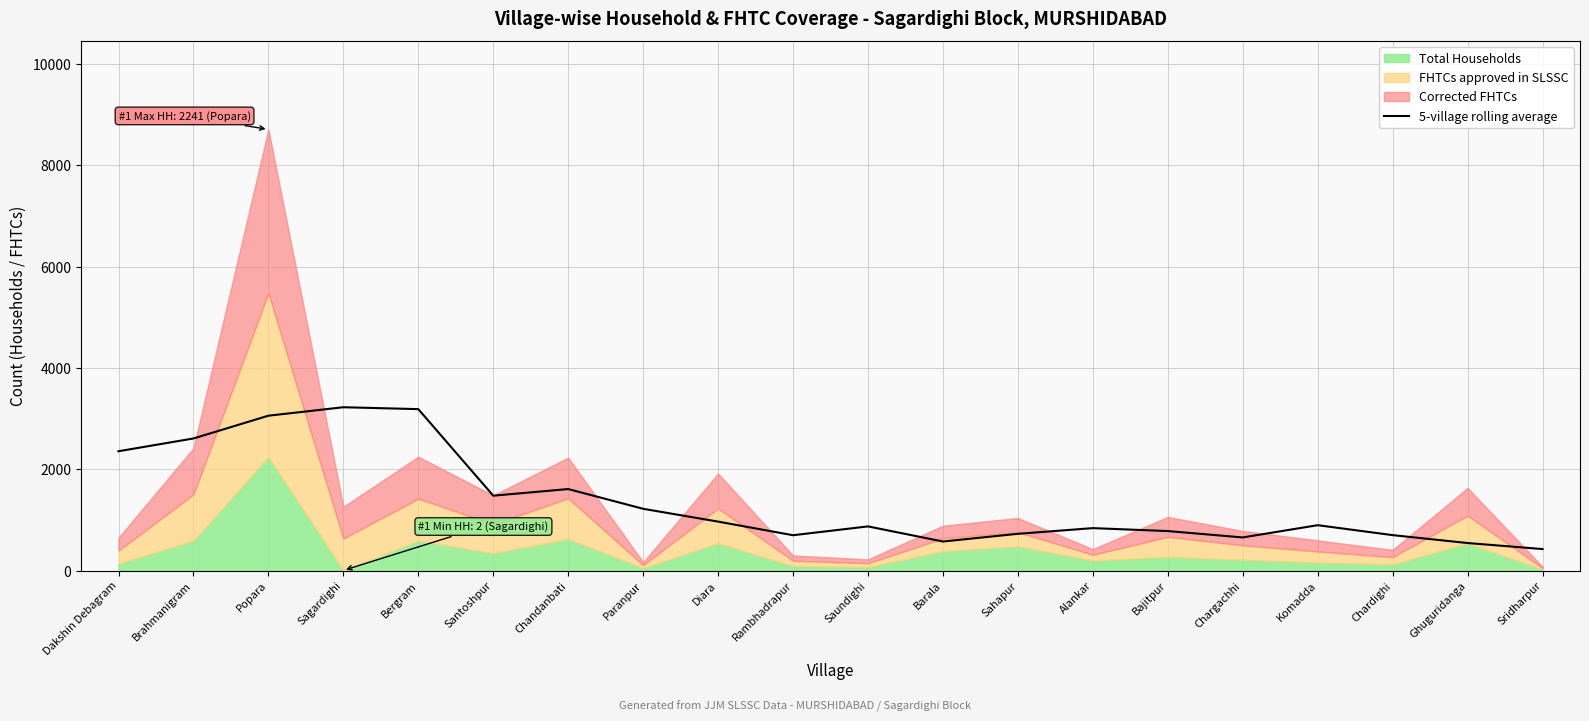

Reading left to right, what are all the values shown in this chart?

Dakshin Debagram=2354.8	Brahmanigram=2606.8	Popara=3056.2	Sagardighi=3223.4	Bergram=3186.0	Santoshpur=1477.2	Chandanbati=1608.0	Paranpur=1218.2	Diara=965.2	Rambhadrapur=696.4	Saundighi=870.8	Barala=572.4	Sahapur=724.4	Alankar=836.6	Bajitpur=778.6	Chargachhi=652.8	Komadda=894.6	Chardighi=698.4	Ghuguridanga=542.2	Sridharpur=423.2